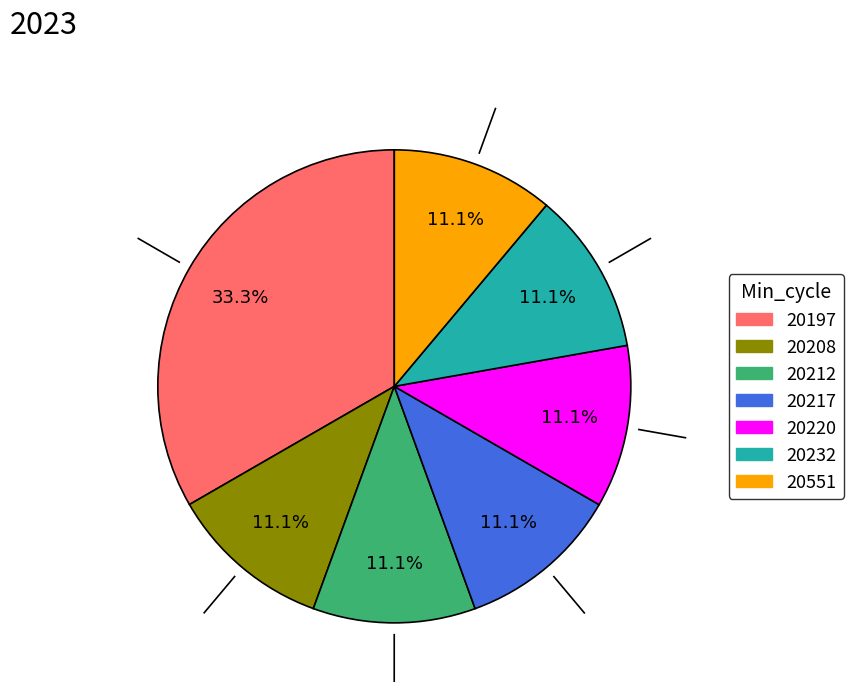

To the nearest percent, what portion does 20232 represent?

11%